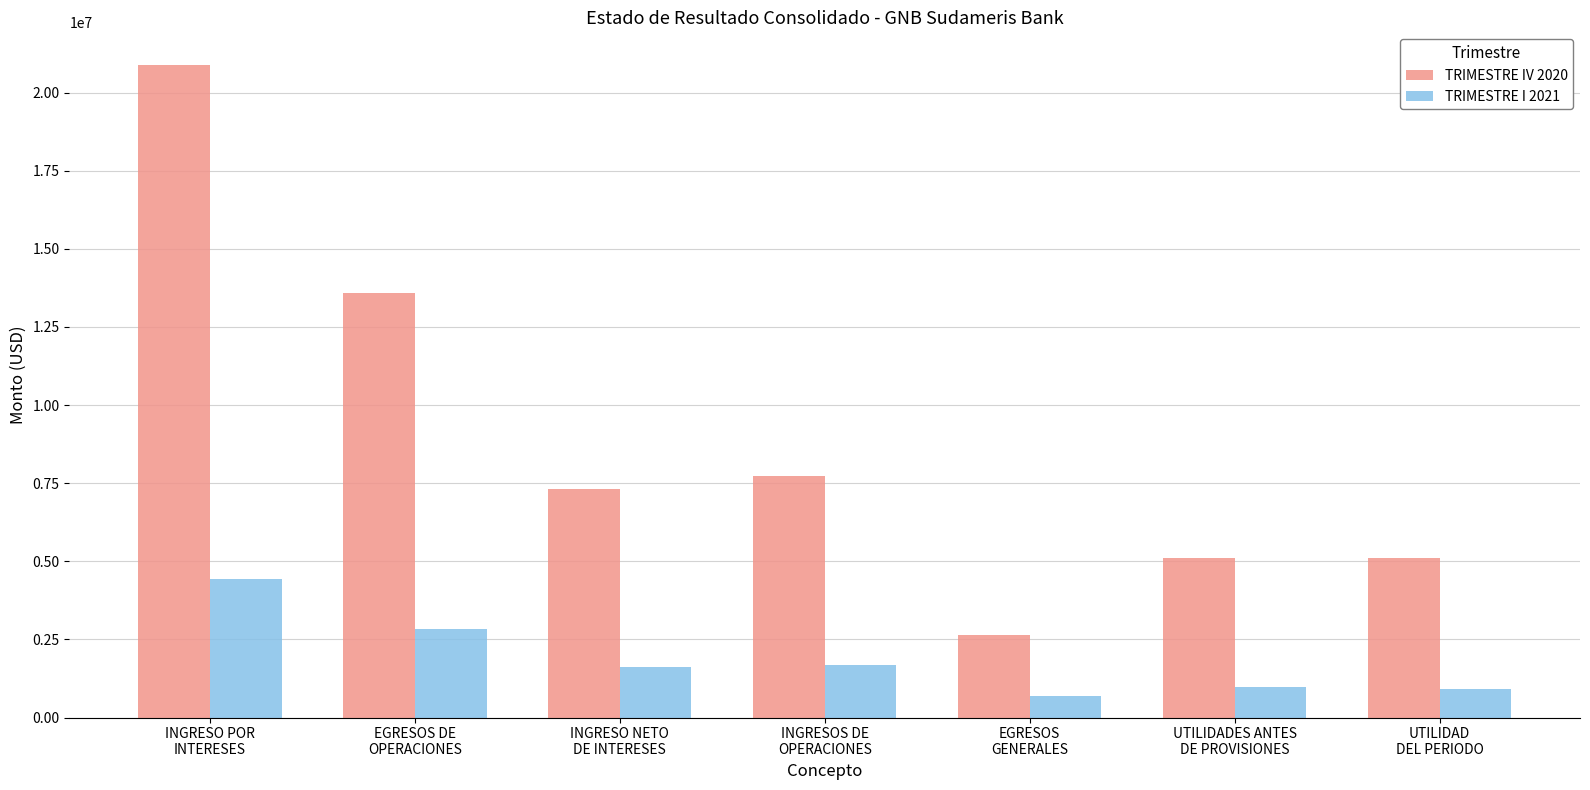

How many data points does each series have?

7